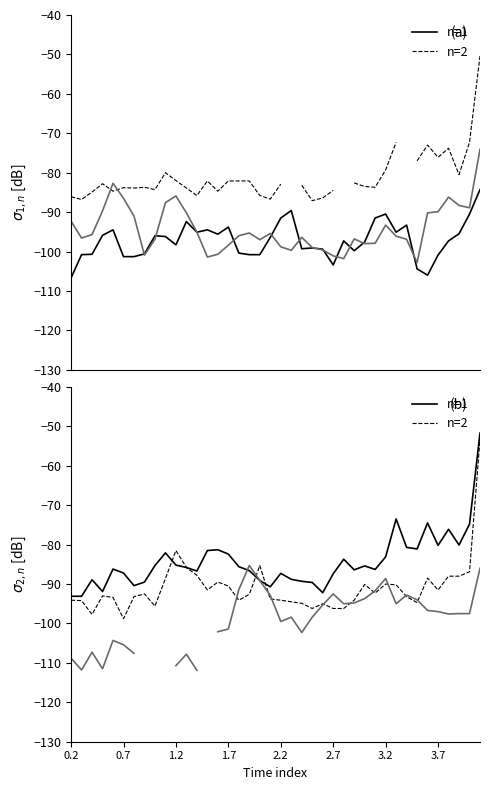

True or false: col_2 (0.401) has more than 0 interior local peaks.

True